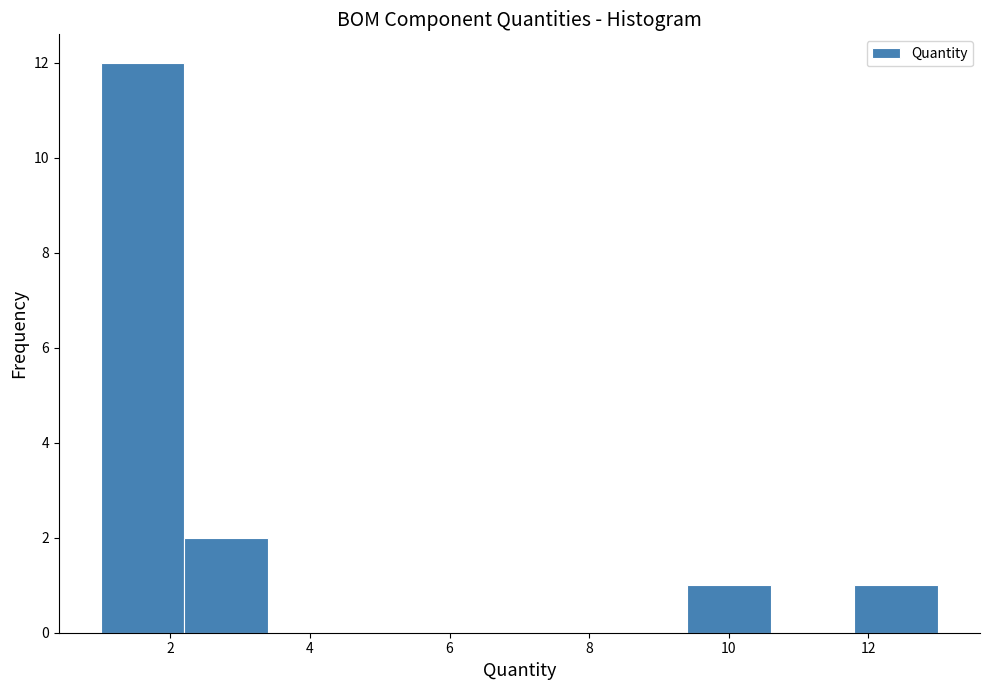

How tall is the bar that spans 11.8 to 13.0 on the x-axis? The values are not printed on the chart, so give them approximately, as read against the axis.

1